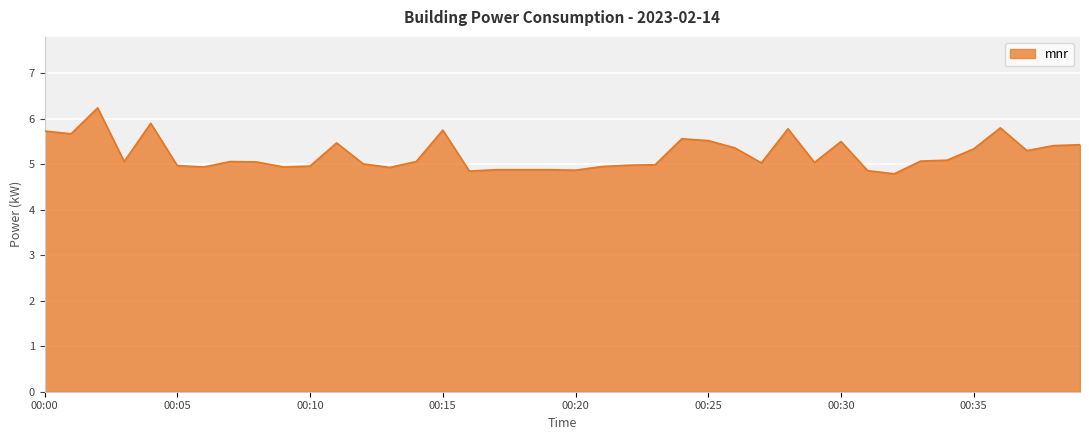

What is the maximum value shown in the chart?

6.2